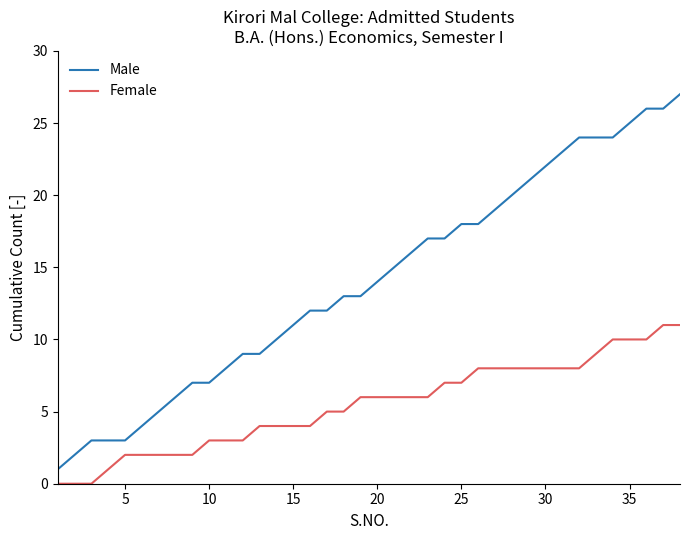

How many lines are shown in the chart?

2